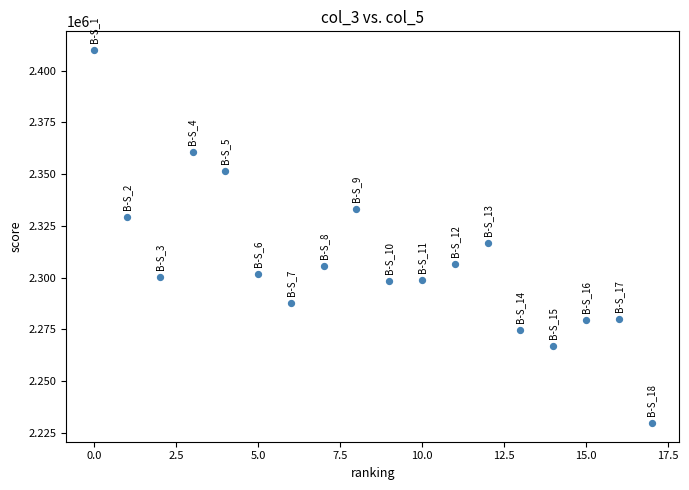

What Y value in the scatter plot is closest to 2319817?

2316502.5